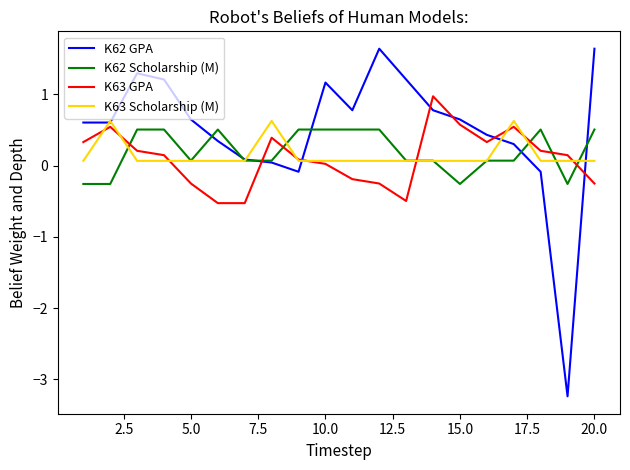

Which series has the largest total across all categories?

K62 GPA